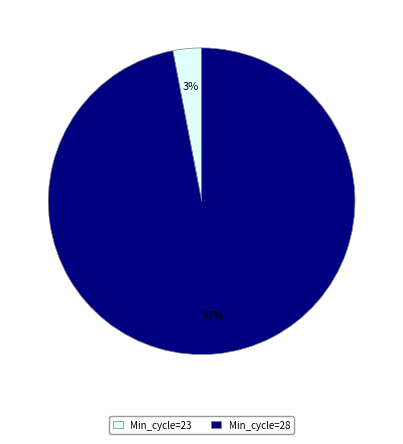

Which category has the smallest portion of the pie?

Min_cycle=23